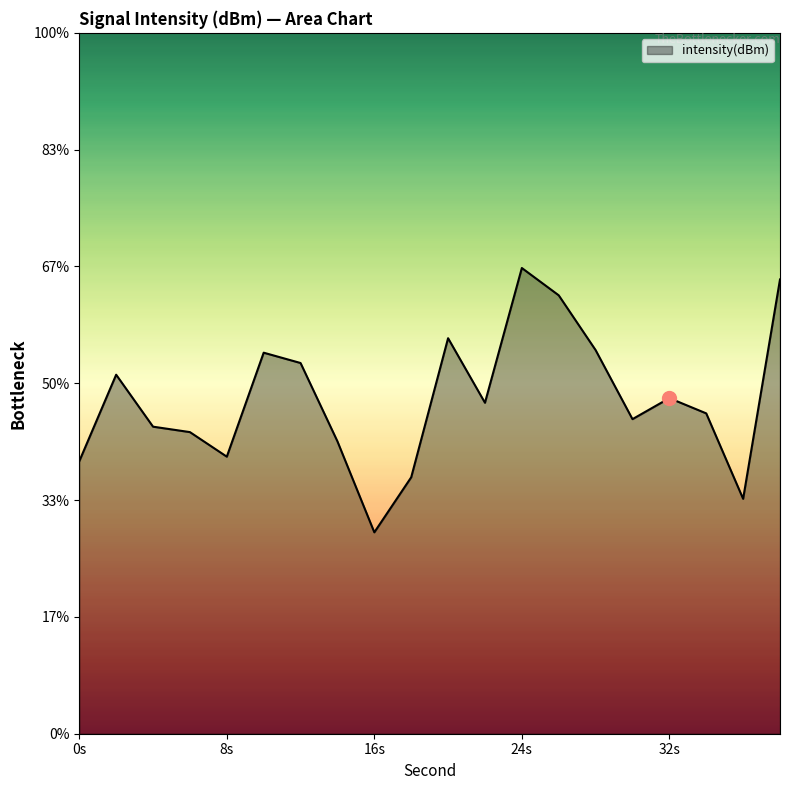

Reading right to left, list all the values displayed in this chart.

38=-122.2	36=-126.0	34=-124.5	32=-124.3	30=-124.6	28=-123.4	26=-122.5	24=-122.0	22=-124.3	20=-123.2	18=-125.6	16=-126.6	14=-125.0	12=-123.7	10=-123.5	8=-125.3	6=-124.8	4=-124.7	2=-123.9	0=-125.3